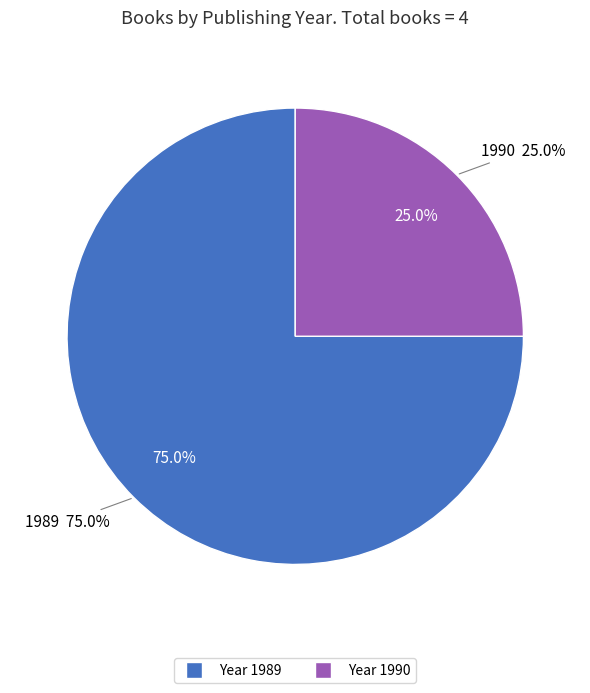

Does 1690 represent more than half of the total?

No